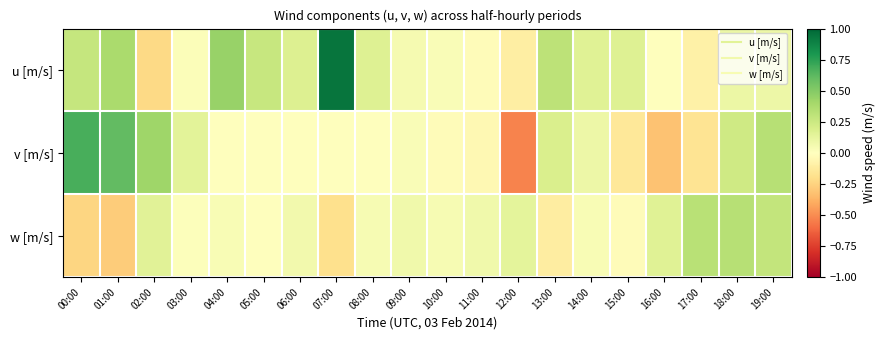

Between 08:00 and 16:00, which series saw the biggest shift?

v [m/s]